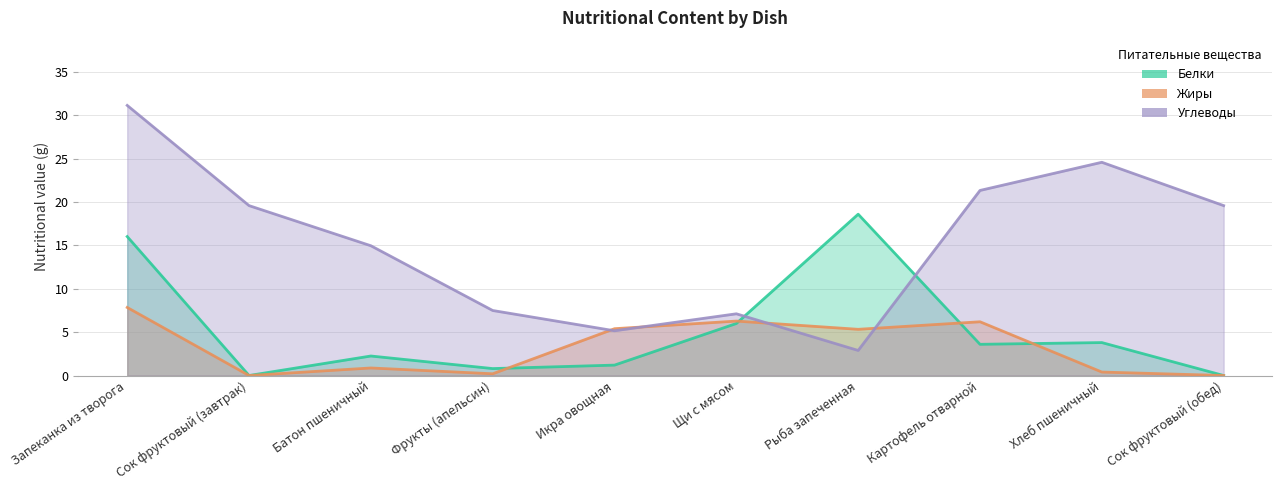

Rank the categories by Жиры value from lowest to highest.

Сок фруктовый (завтрак), Сок фруктовый (обед), Фрукты (апельсин), Хлеб пшеничный, Батон пшеничный, Рыба запеченная, Икра овощная, Картофель отварной, Щи с мясом, Запеканка из творога